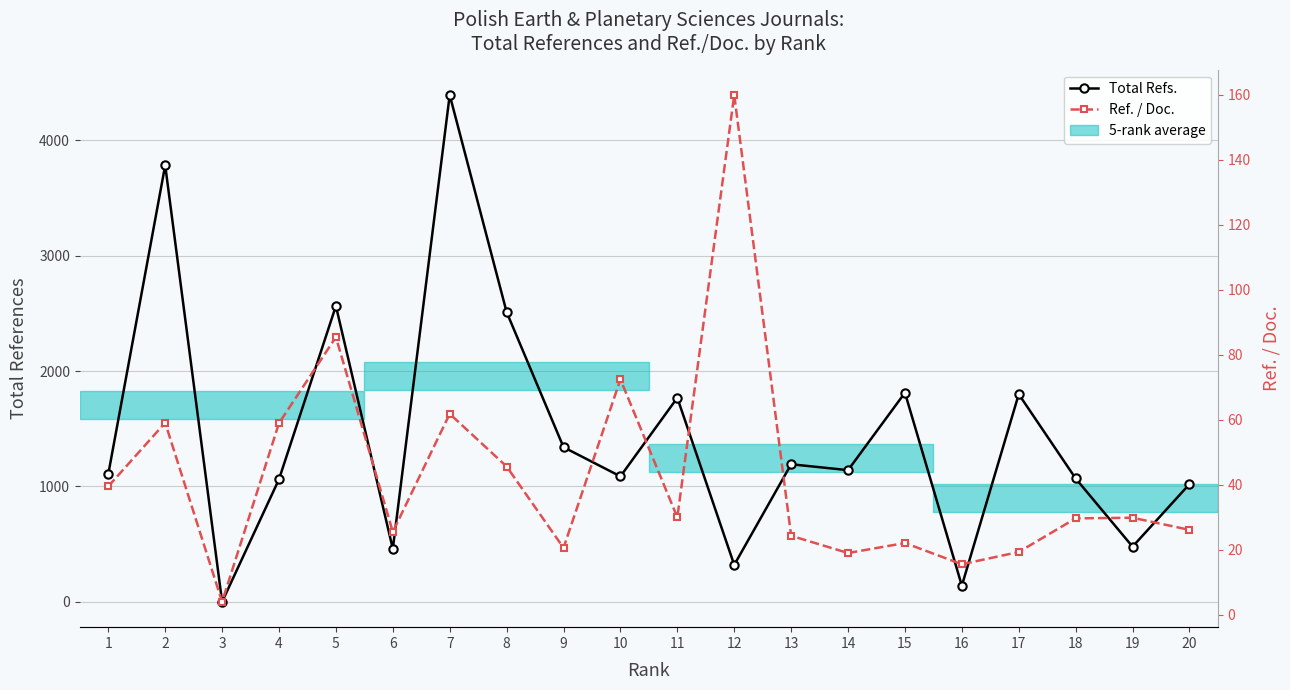

What is the difference between the Ref. / Doc. values at 2 and 3?

55.1